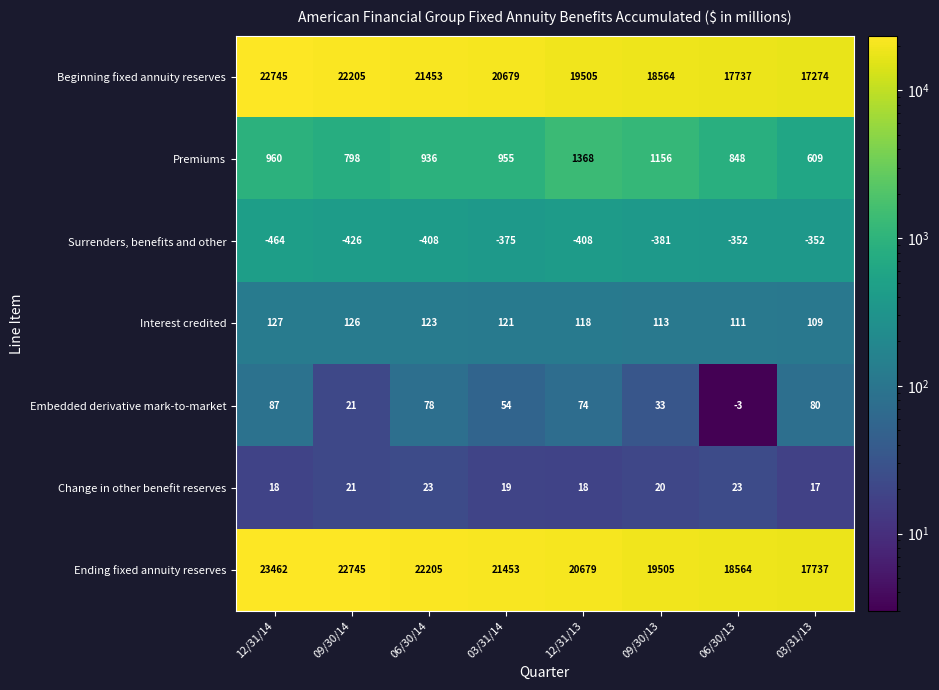

Where does the Beginning fixed annuity reserves series first go above 20679?

12/31/14